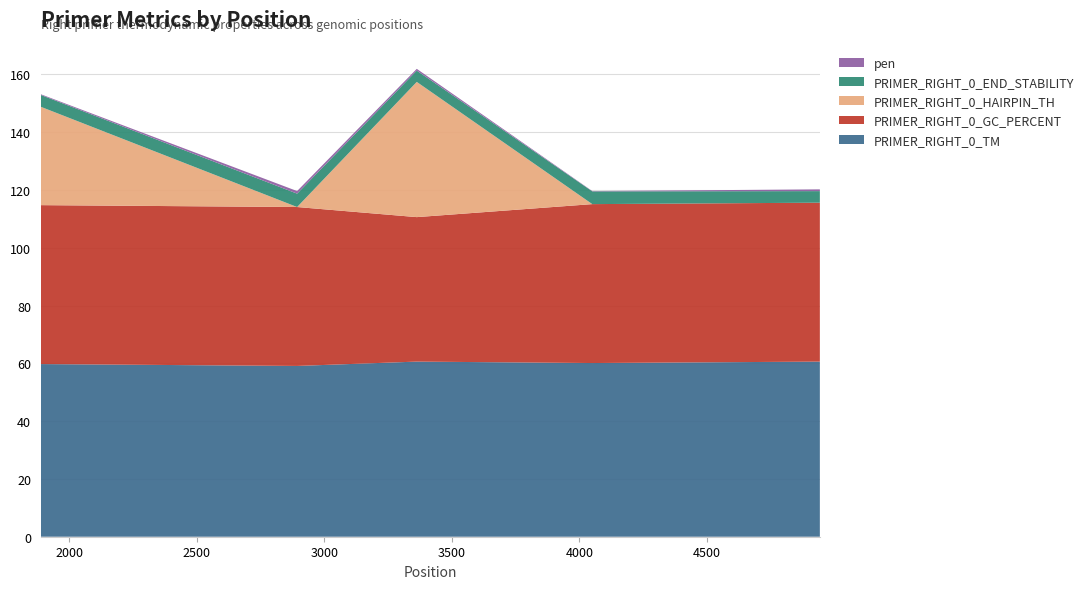

Reading left to right, list all the values displayed in this chart.

PRIMER_RIGHT_0_TM: 1889=59.8	2894=59.1	3363=60.6	4051=60.1	4943=60.6
PRIMER_RIGHT_0_GC_PERCENT: 1889=55.0	2894=55.0	3363=50.0	4051=55.0	4943=55.0
PRIMER_RIGHT_0_HAIRPIN_TH: 1889=34.0	2894=0.0	3363=46.8	4051=0.0	4943=0.0
PRIMER_RIGHT_0_END_STABILITY: 1889=4.1	2894=4.6	3363=3.9	4051=4.4	4943=4.0
pen: 1889=0.2	2894=0.9	3363=0.6	4051=0.1	4943=0.6